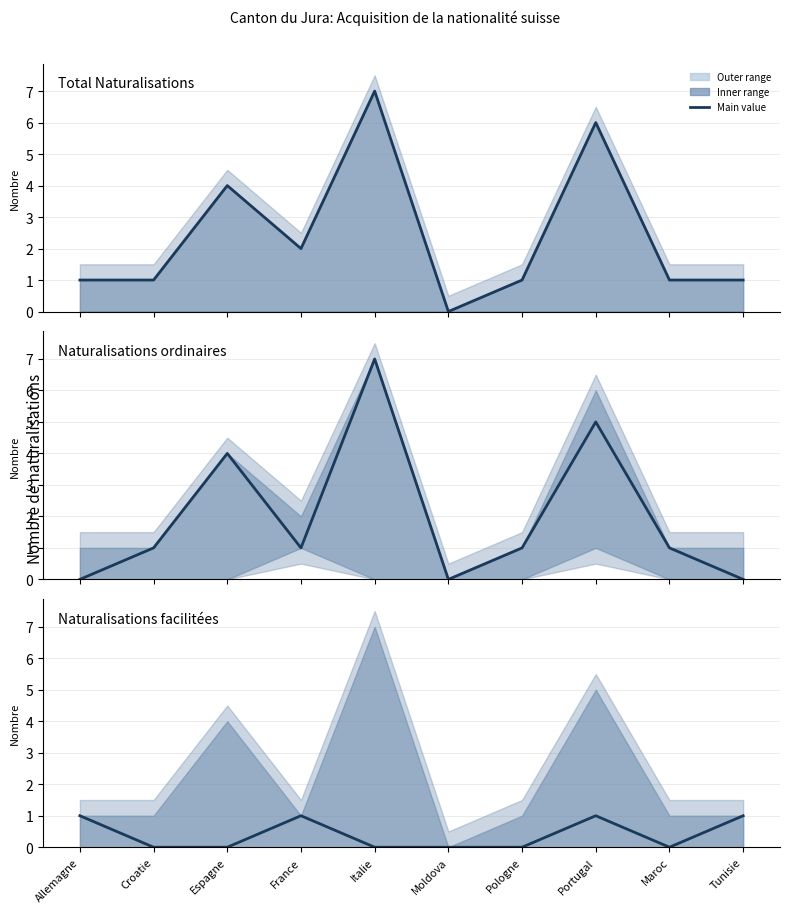

At which label does Total Naturalisations first exceed 1?

Espagne